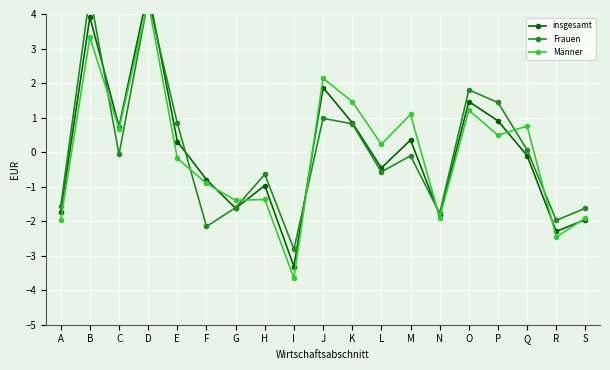

Which label corresponds to the smallest value in the chart?

I